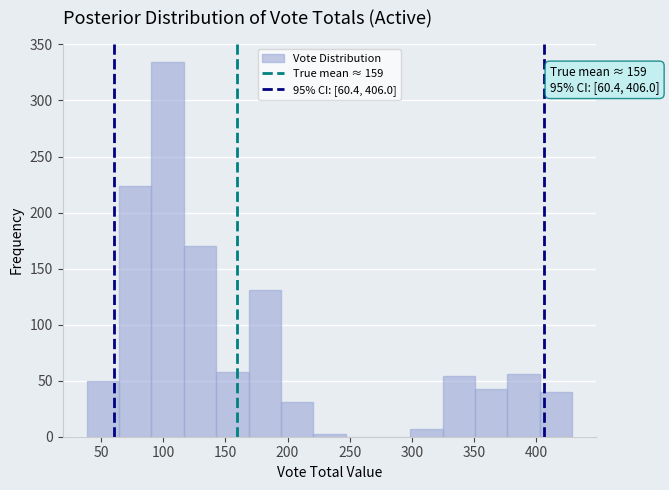

Which range on the x-axis has the tallest bar?

90 to 115